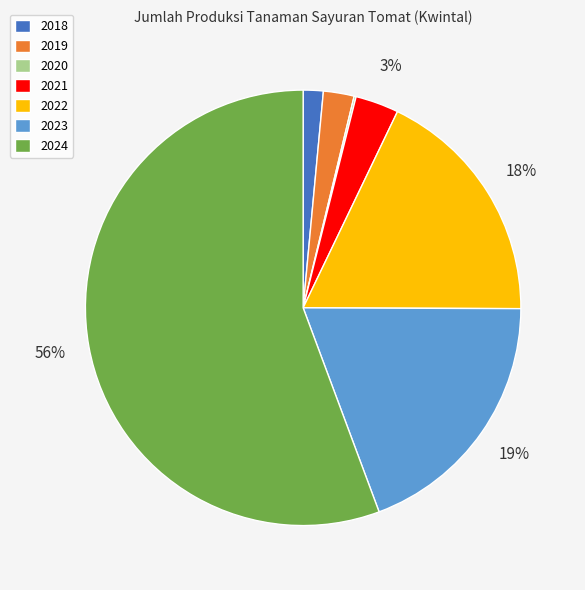

To the nearest percent, what percentage of the pie is 2023?

19%